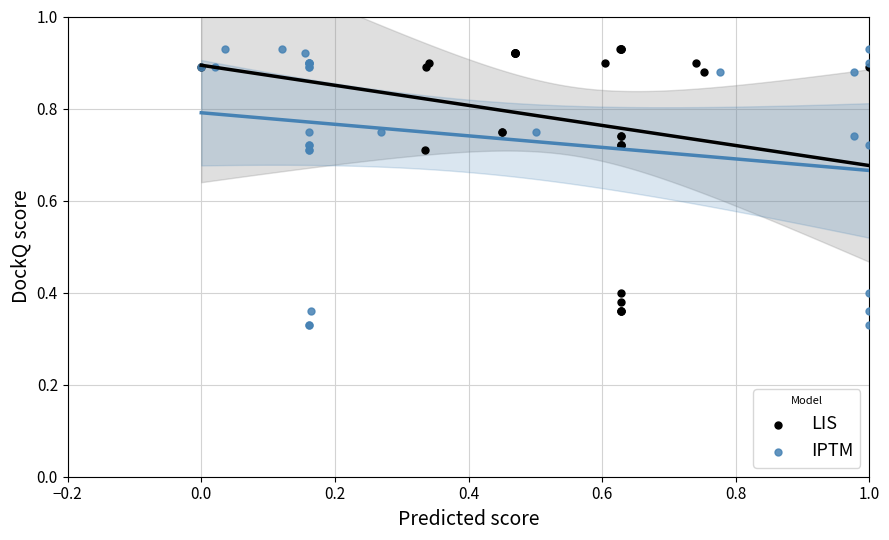

What are all the series names shown in the legend?

LIS, IPTM